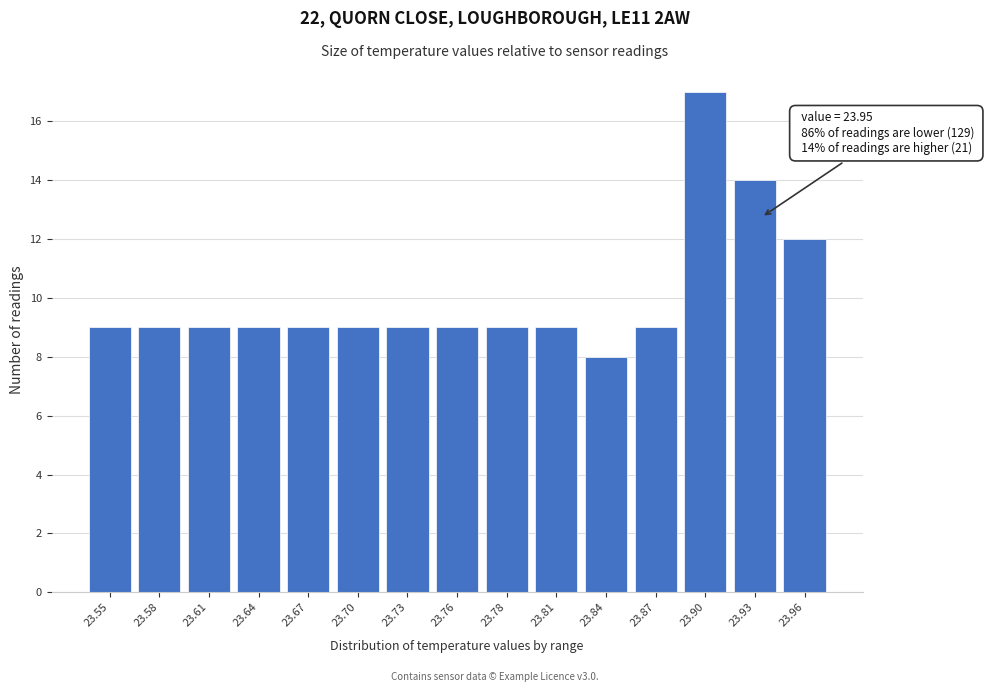

Reading right to left, list all the values displayed in this chart.

12	14	17	9	8	9	9	9	9	9	9	9	9	9	9